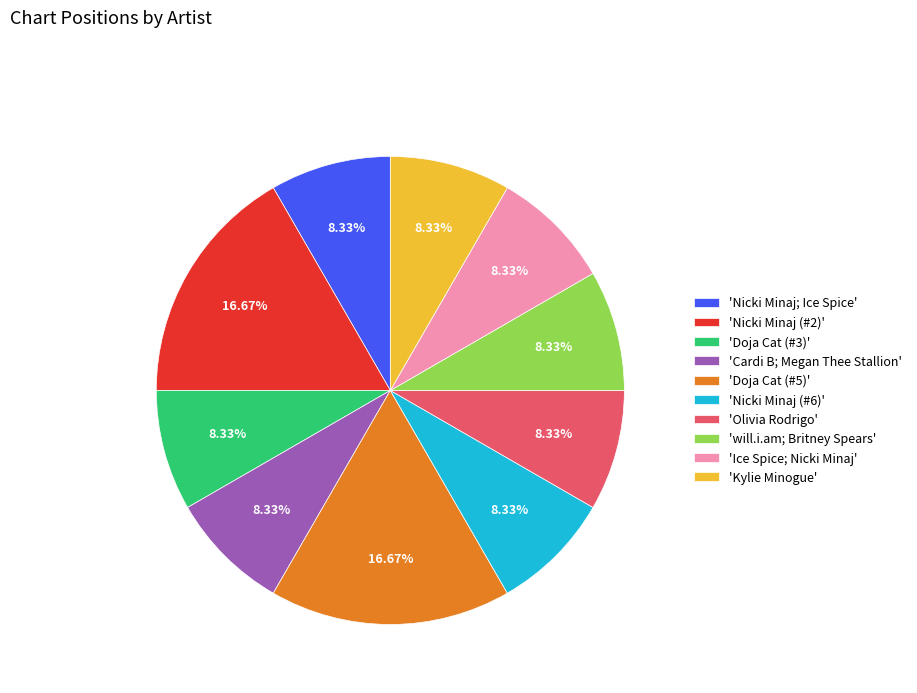

Is the sum of 'Nicki Minaj (#6)' and 'Doja Cat (#5)' greater than half?

No